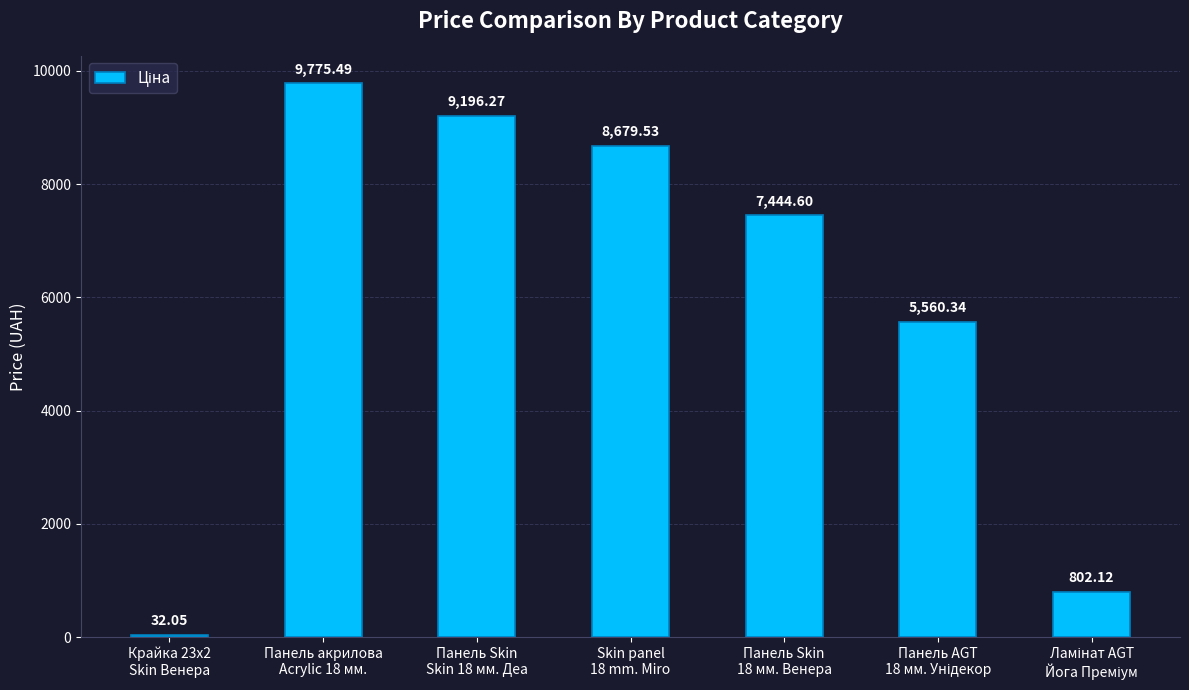

What is the difference between the maximum and second lowest values?

8973.4